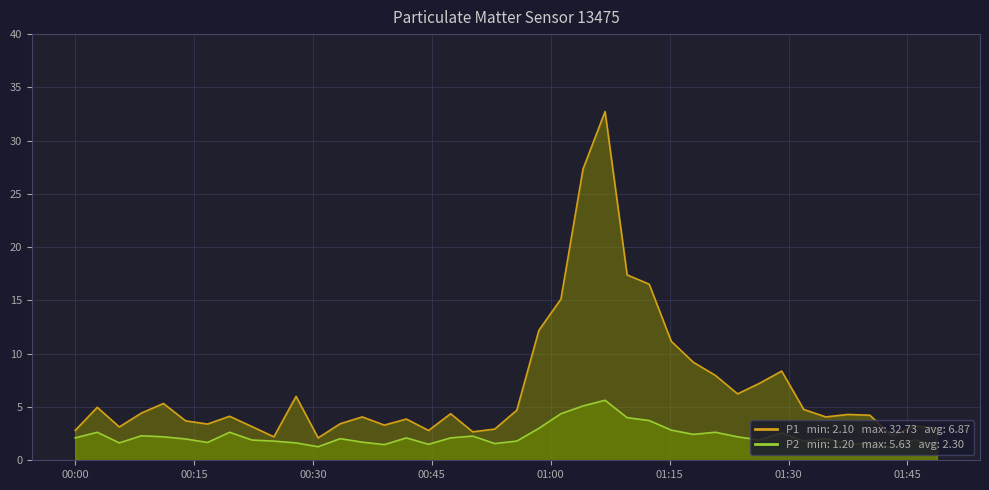

What is the difference between the second highest and second lowest values in the P2 series?

3.8